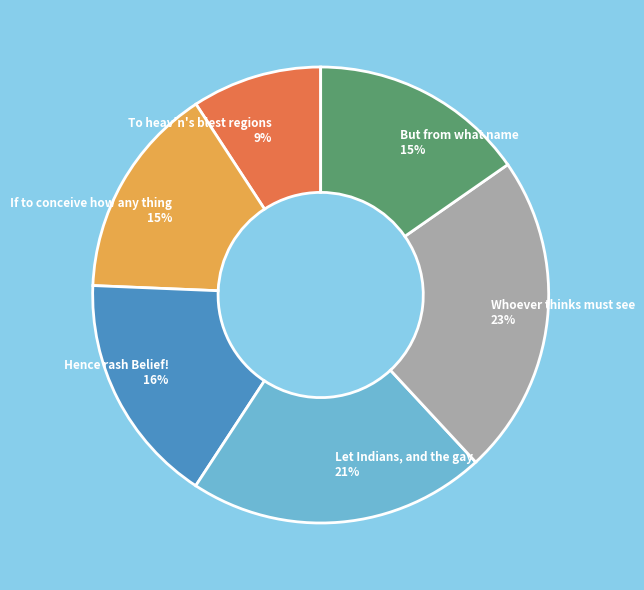

The Let Indians, and the gay slice represents 21% of the pie. True or false?

True